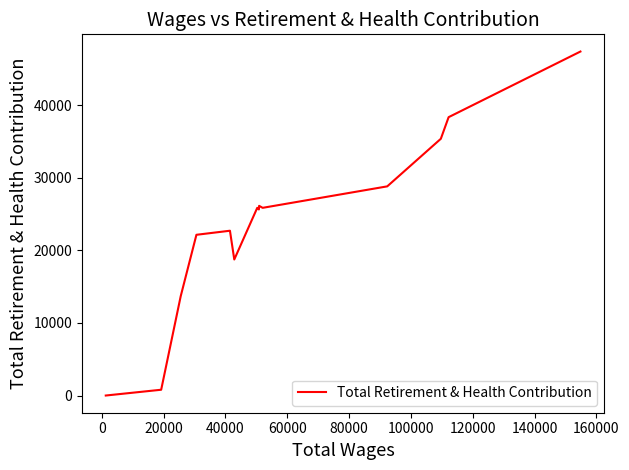

The value at 11 is 8770.9. True or false?

False